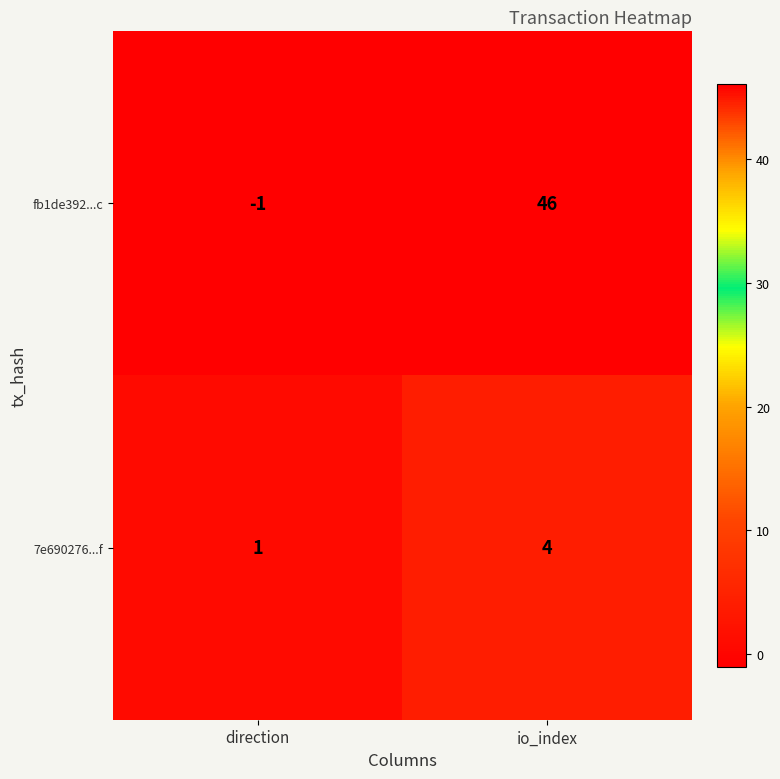

Reading right to left, list all the values displayed in this chart.

fb1de392...c: 46	-1
7e690276...f: 4	1